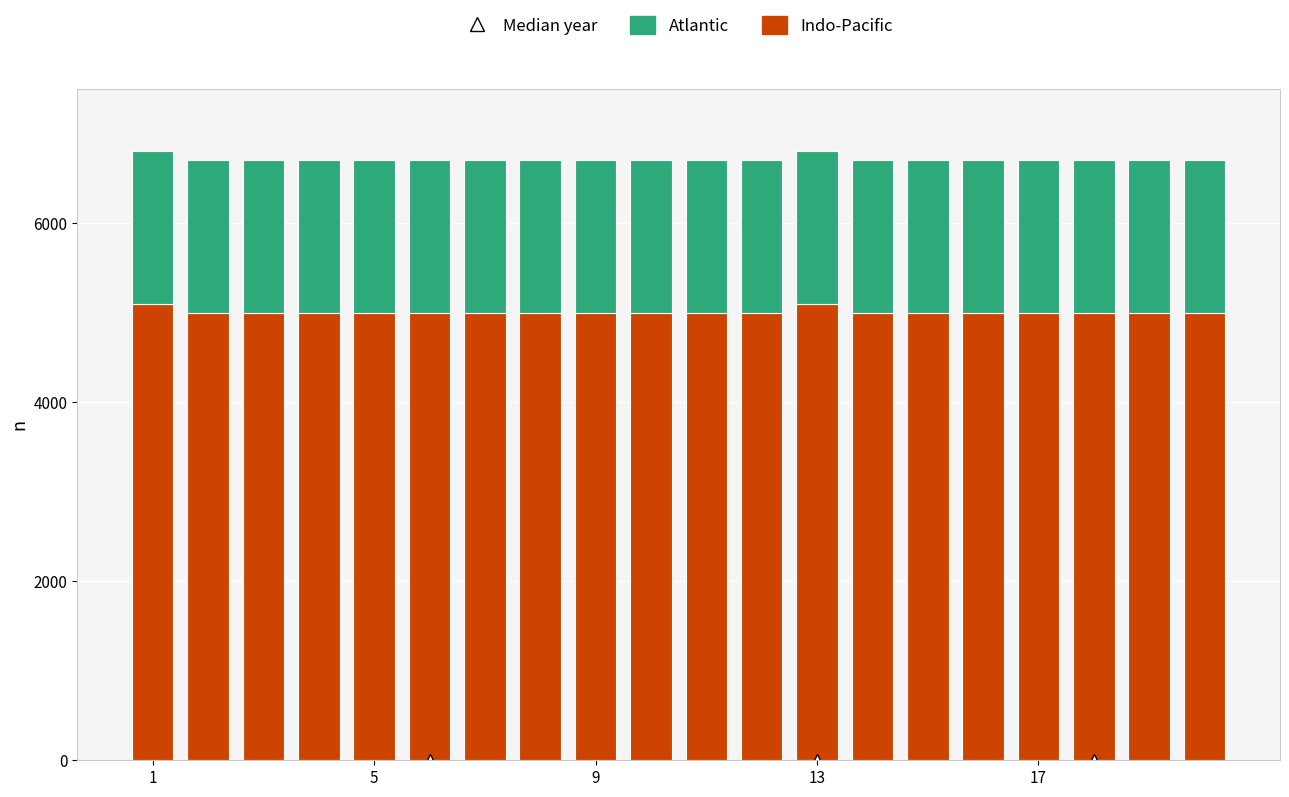

What is the highest value of the Indo-Pacific series?

5100